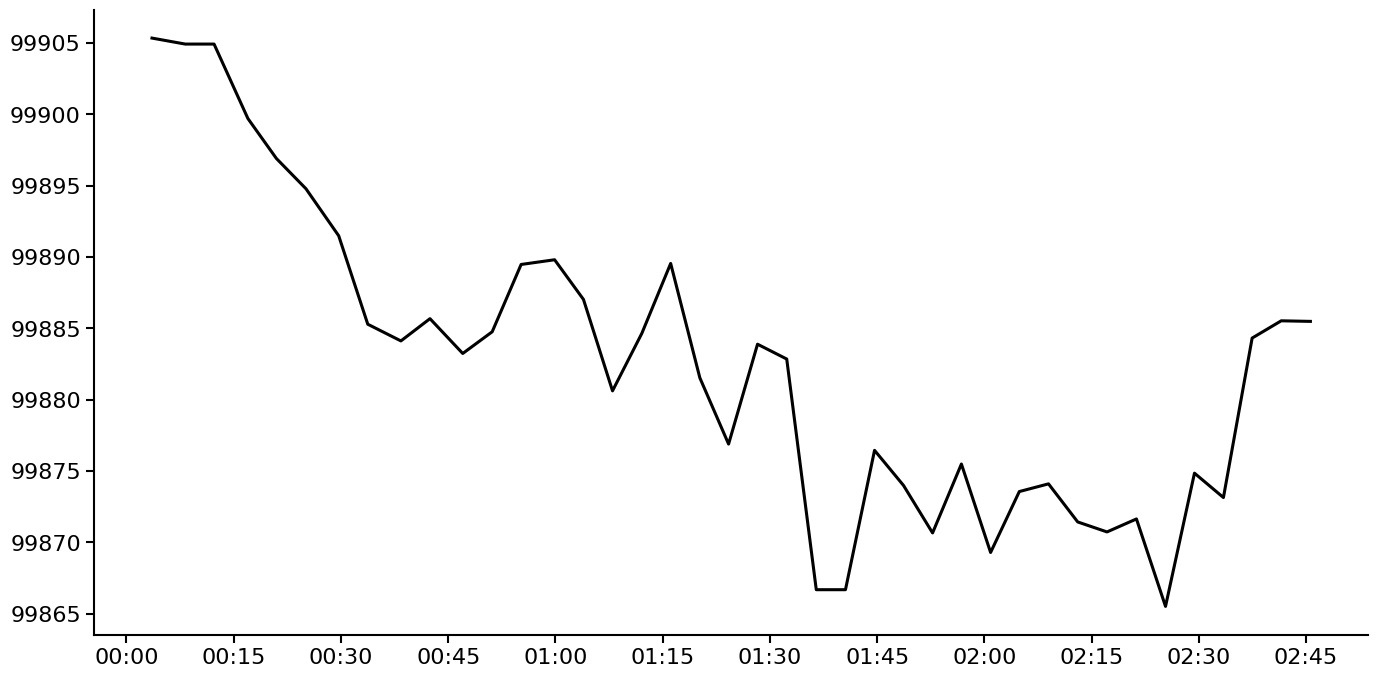

What is the minimum value shown in the chart?

99865.5